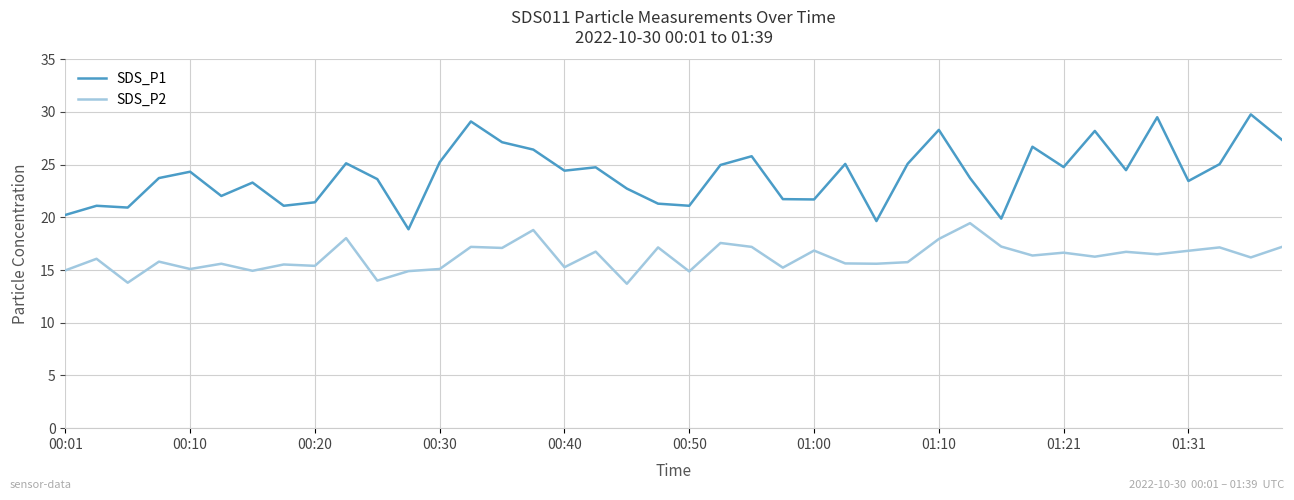

What is the difference between the maximum and minimum values in the SDS_P1 series?

10.9